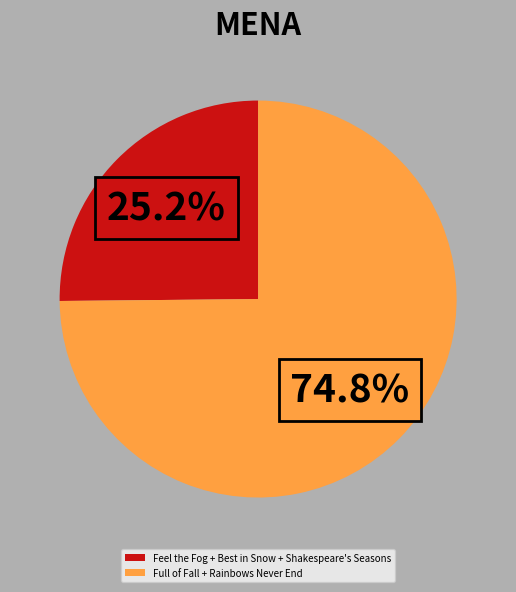

To the nearest percent, what is the difference between the largest and smallest slice percentages?

50%